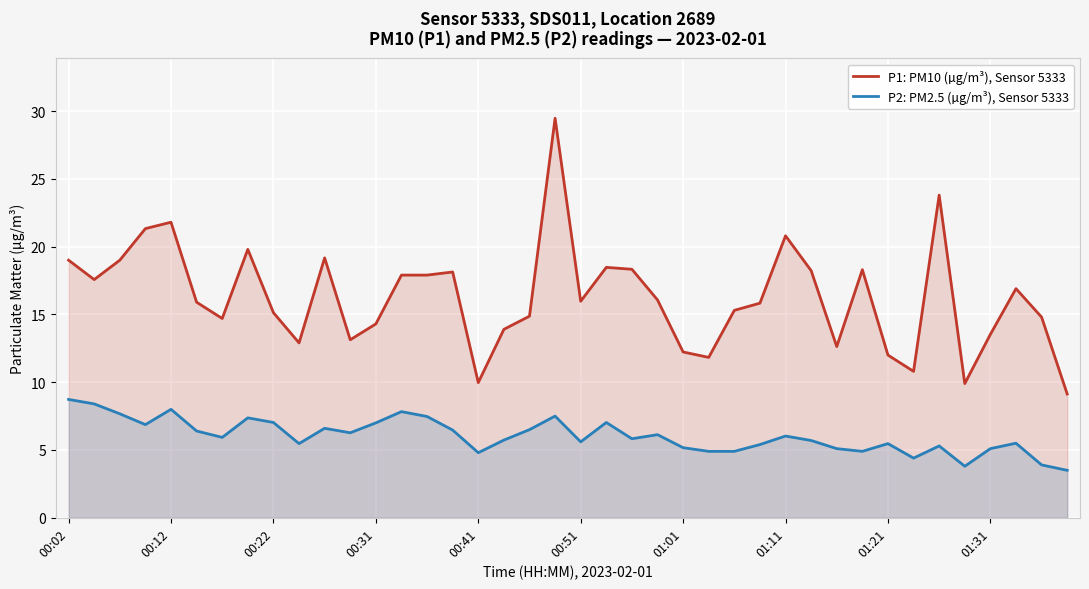

What is the difference between the P2: PM2.5 (µg/m³), Sensor 5333 values at 29 and 15?

0.8